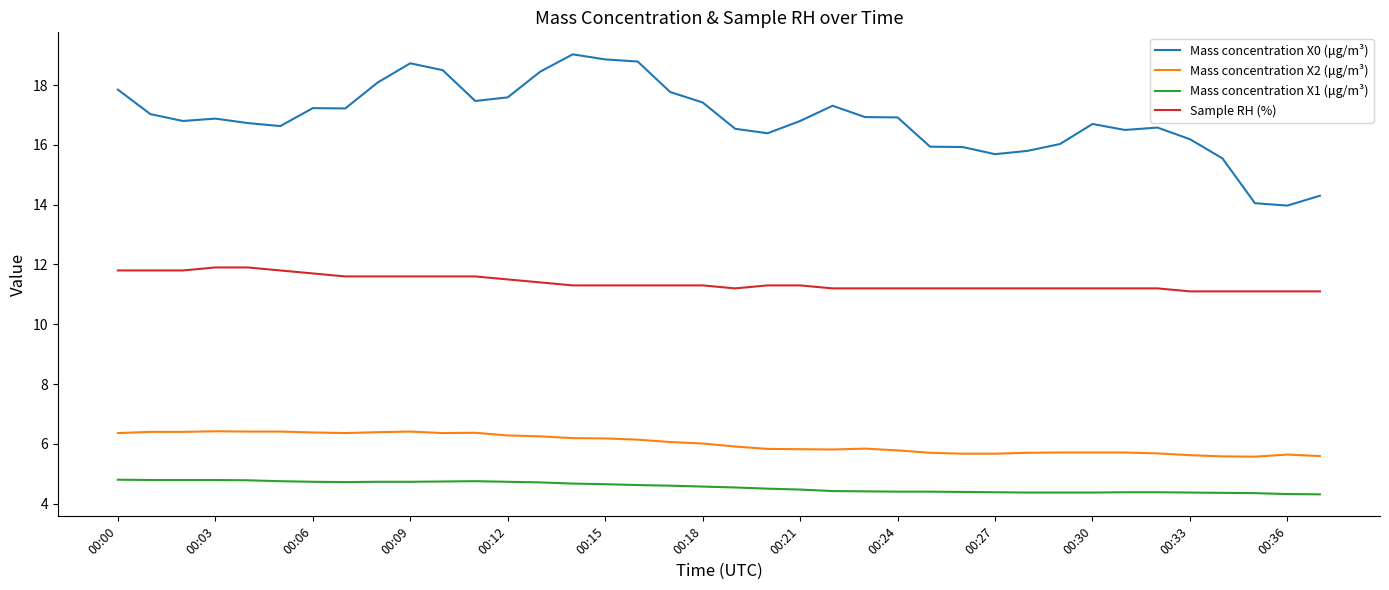

Which series has the largest total across all categories?

Mass concentration X0 (μg/m³)